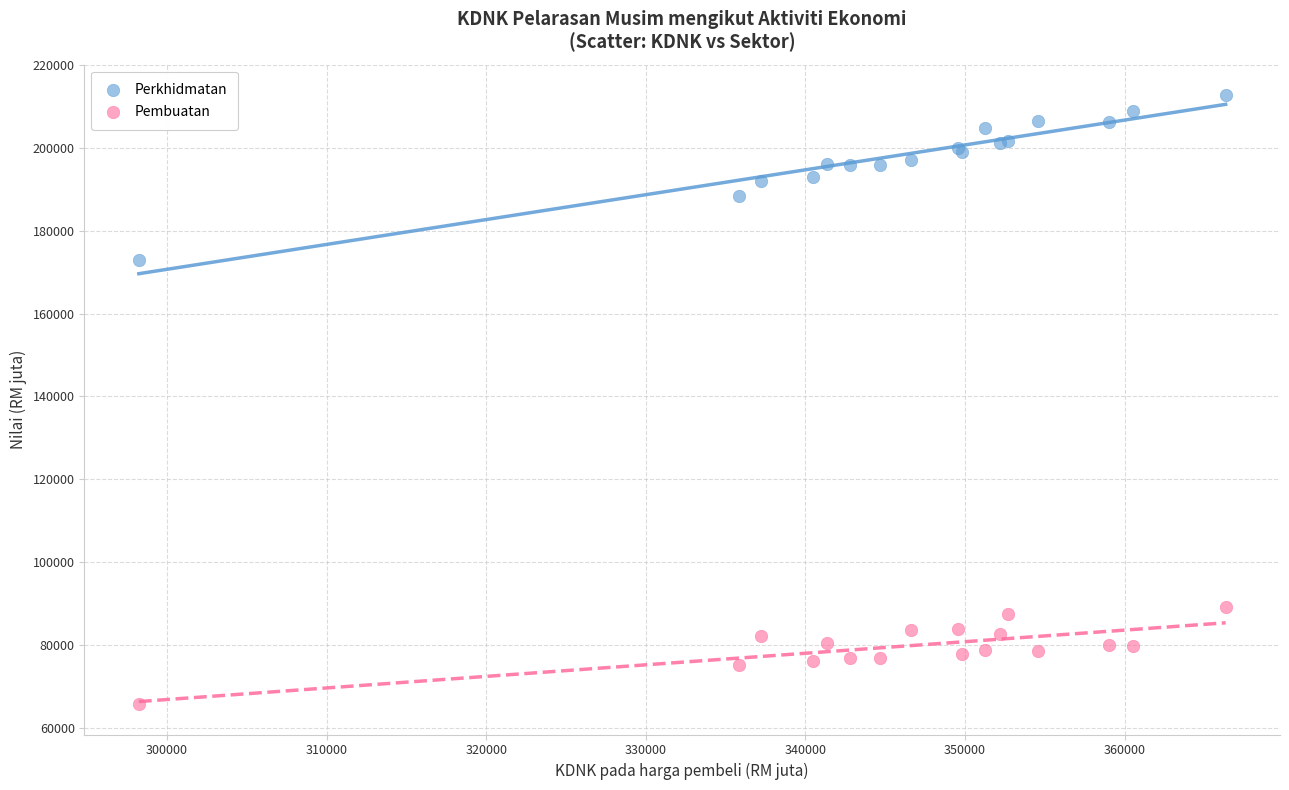

Across all series, what Y value is closest to 139232?

172954